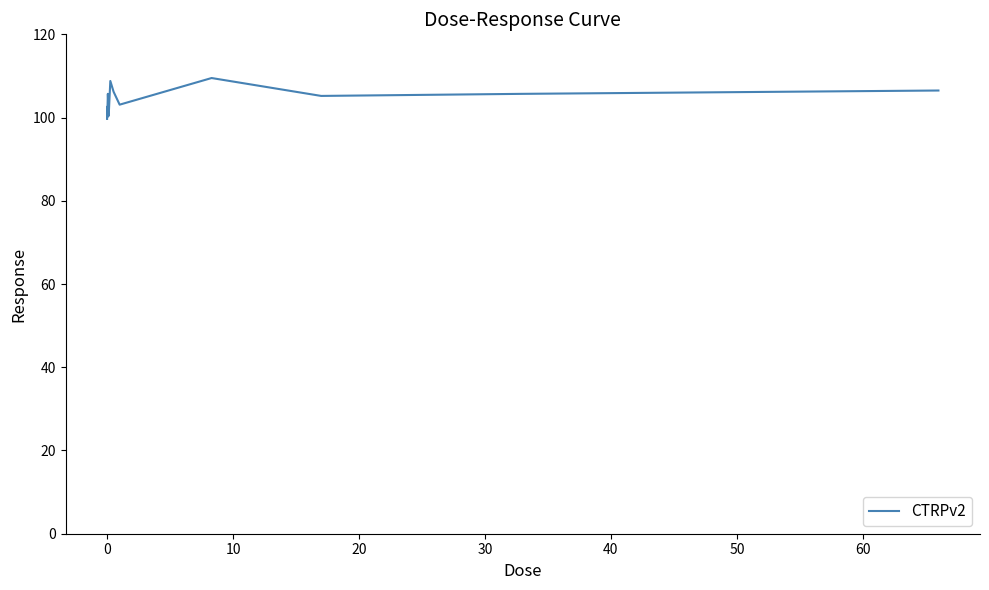

What is the difference between the maximum and minimum values?

9.8